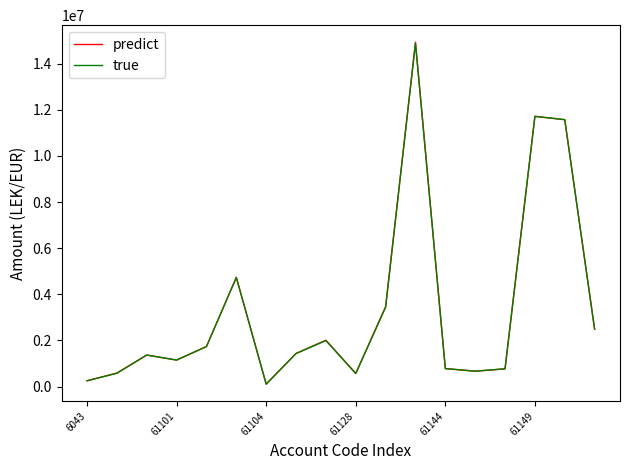

Which series has the largest range (max minus min)?

predict